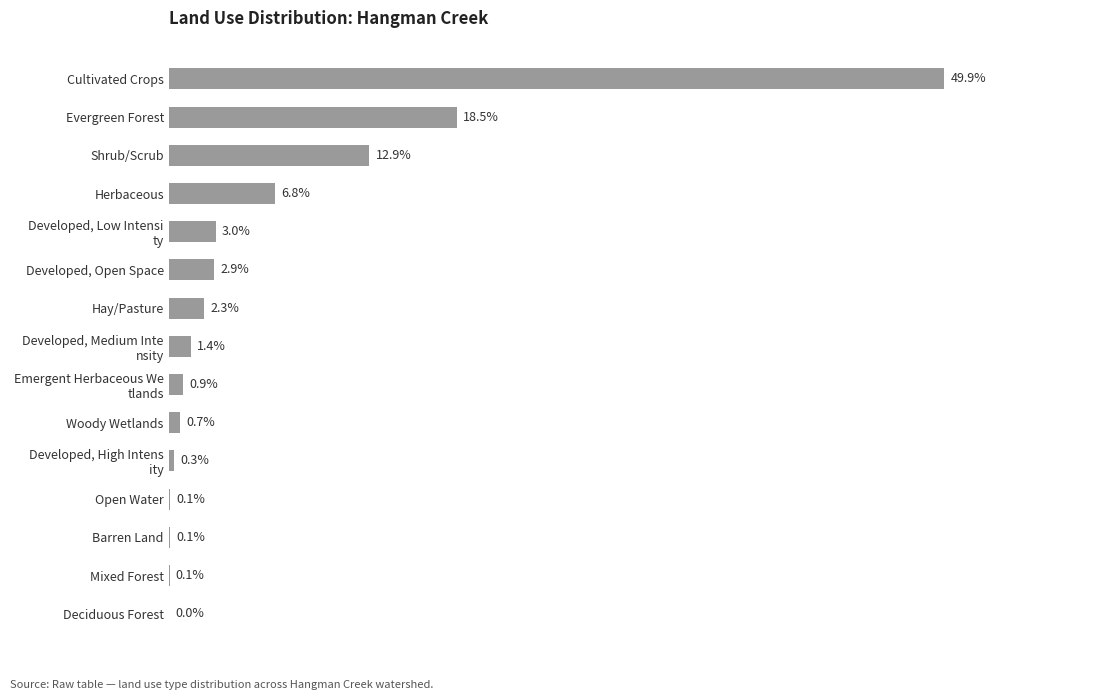

Which category has the highest value across all series?

Cultivated Crops